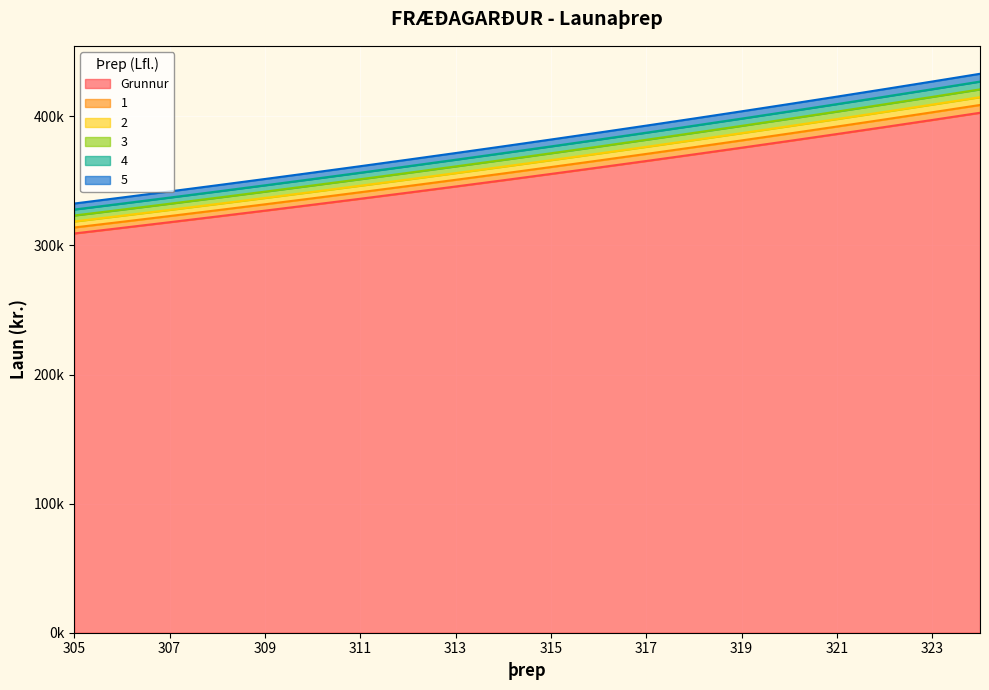

What is the difference between the maximum and minimum values in the 5 series?

100520.9